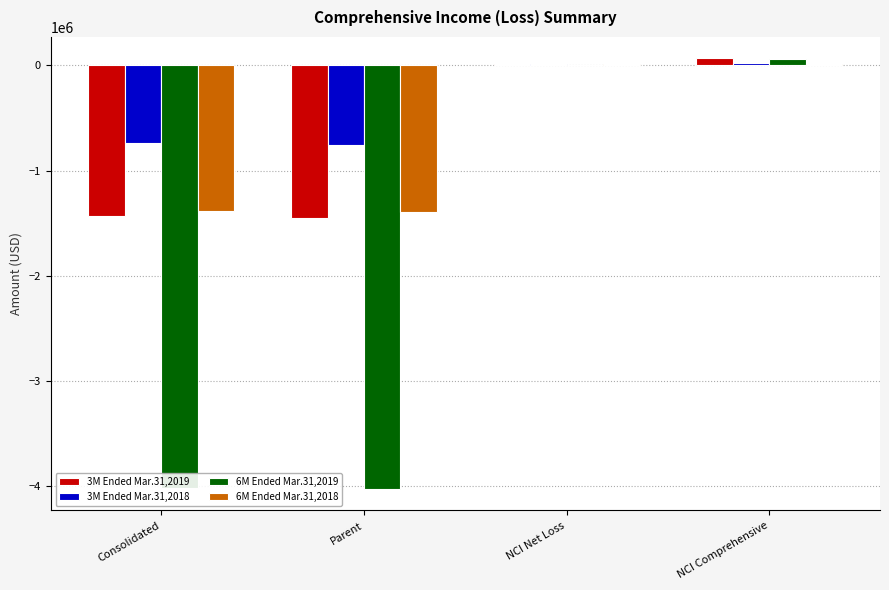

Which series has the largest total across all categories?

3M Ended Mar.31,2018